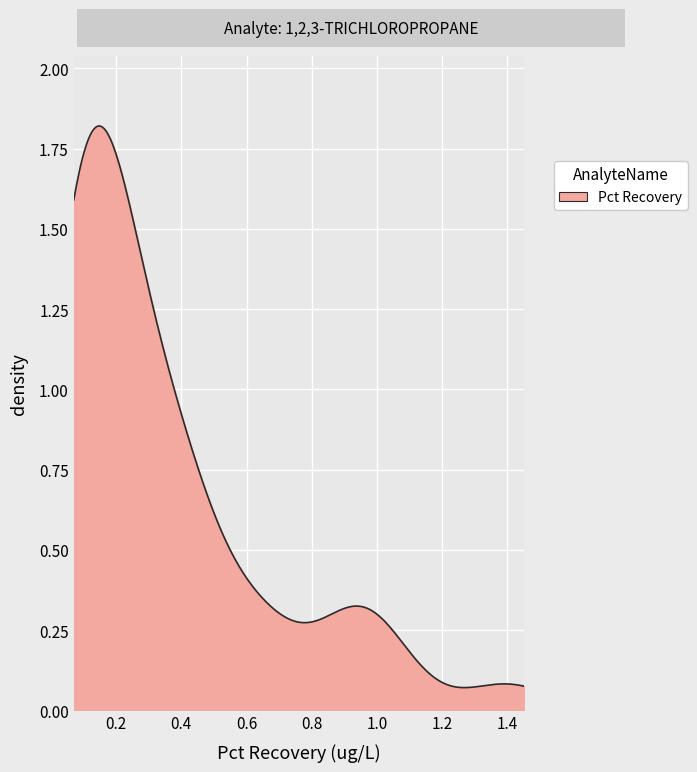

How many lines are shown in the chart?

1